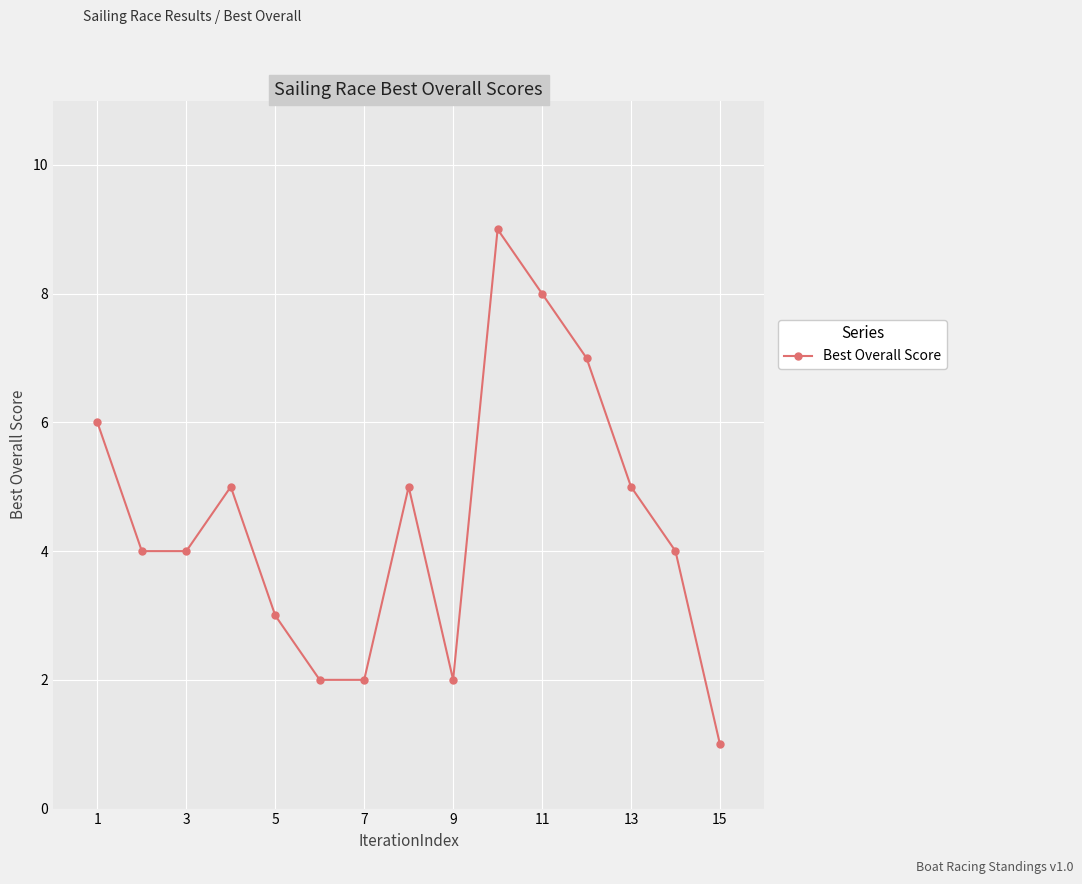

How many interior local peaks (higher than both neighbors) does the data have?

3